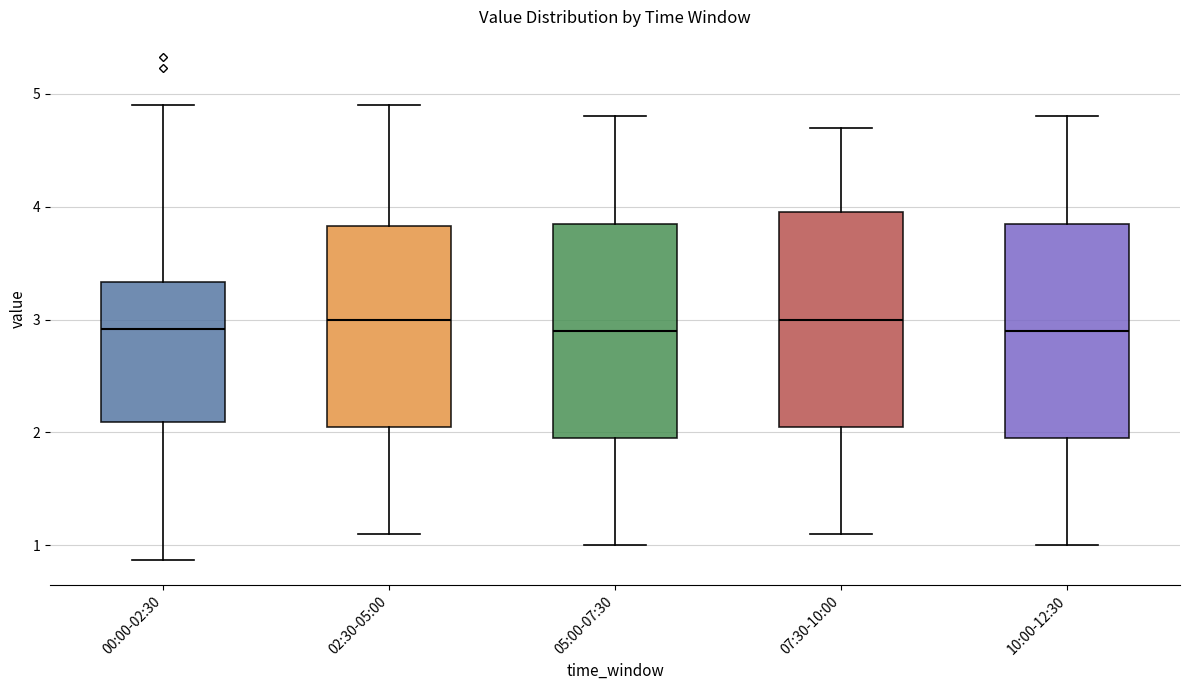

Where is the upper edge of the box for 07:30-10:00 on the y-axis? The values are not printed on the chart, so give them approximately, as read against the axis.

4.0